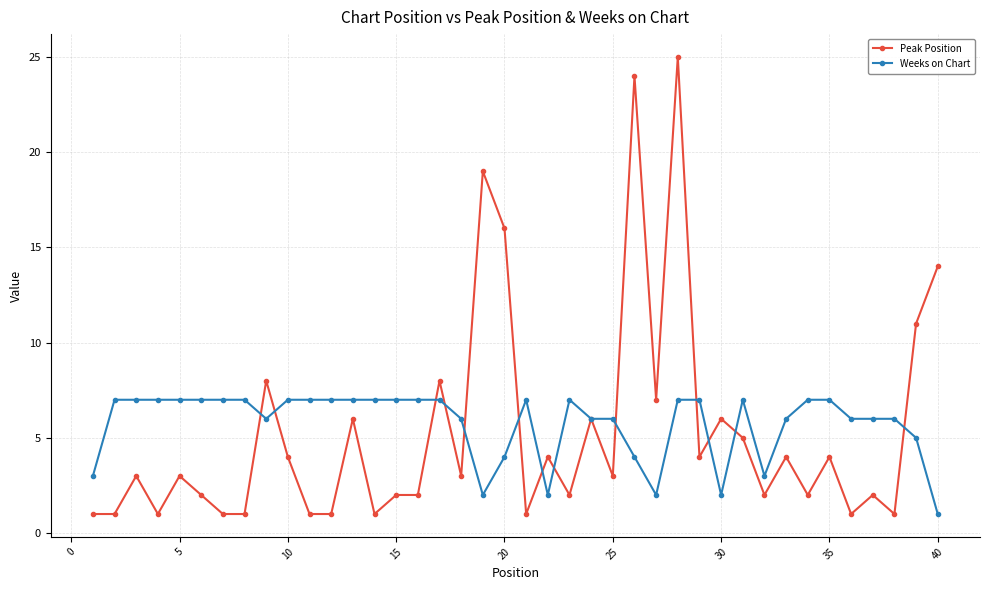

True or false: Weeks on Chart has more than 0 interior local peaks.

True